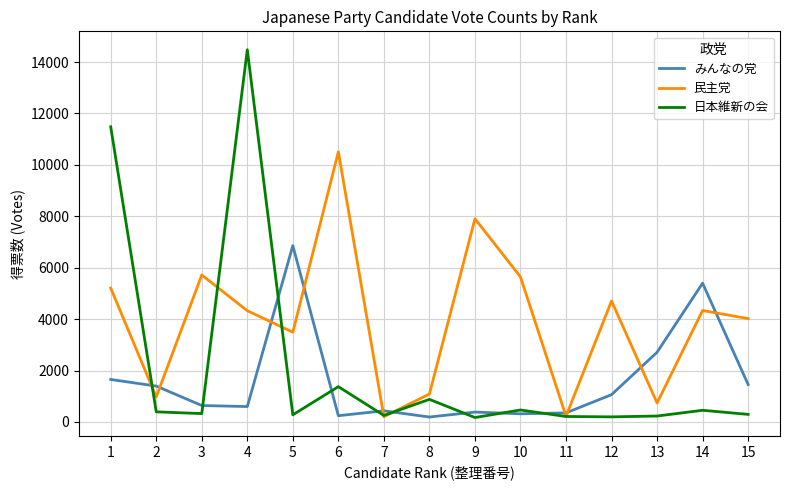

At which label does 民主党 first exceed 4326?

1